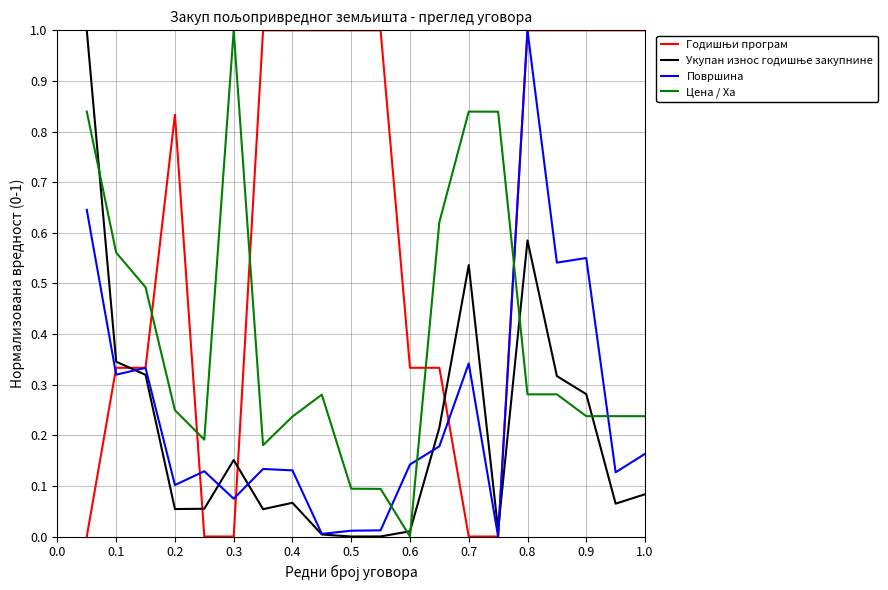

Which series ends up on top after the final intersection of Површина and Цена / Ха?

Цена / Ха